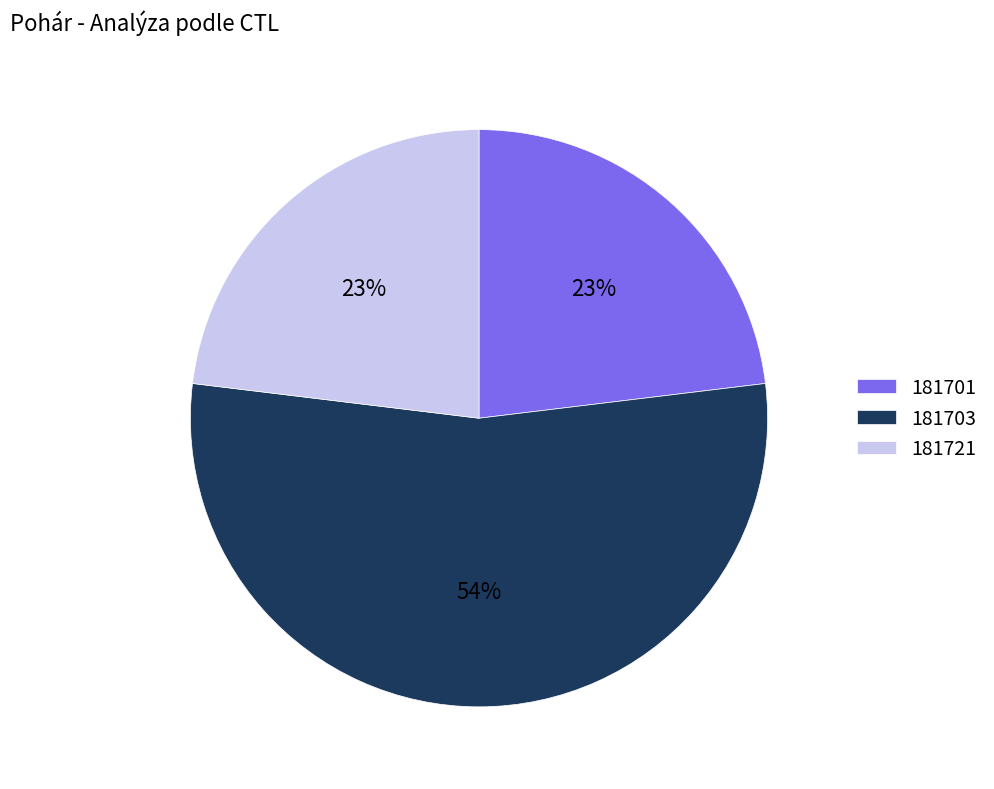

How many slices are in this pie chart?

3